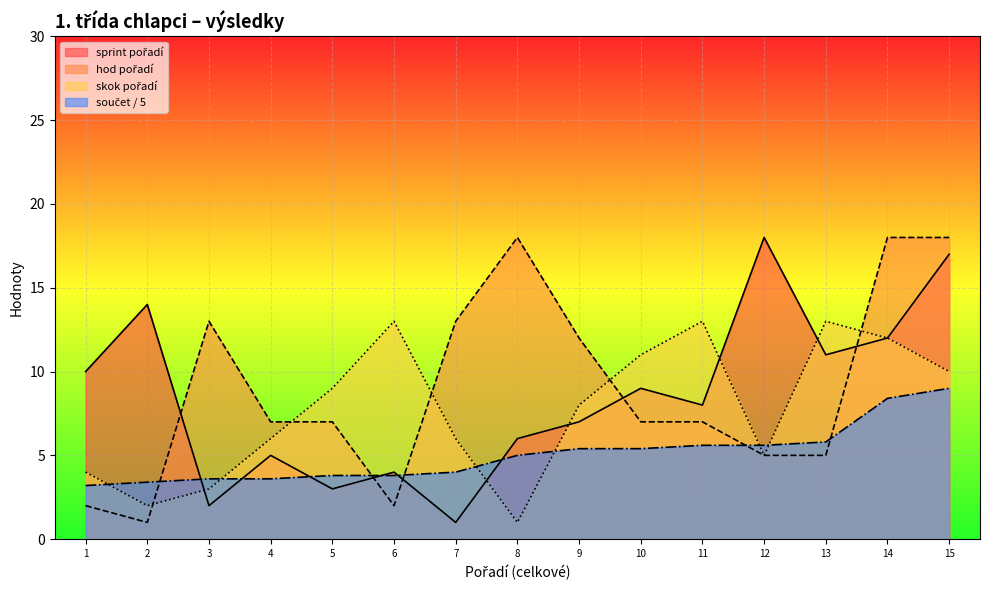

What is the difference between the highest and lowest values at 6?

11.0